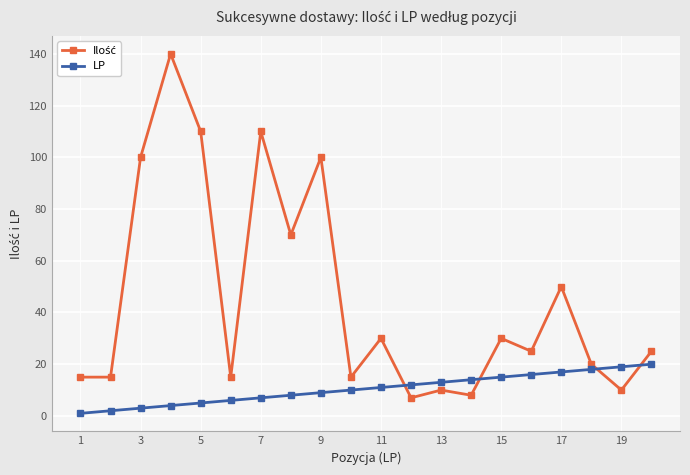

What is the maximum value for LP?

20